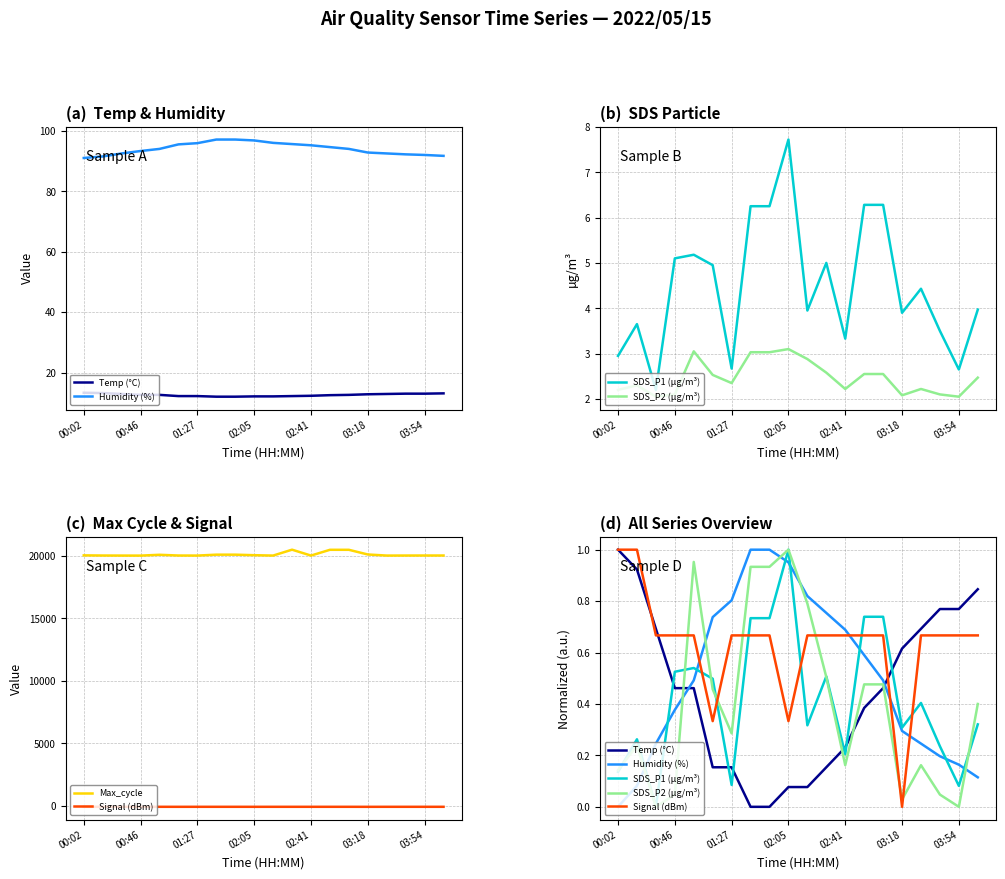

What is the difference between the maximum and second lowest values in the SDS_P1 (µg/m³) series?

0.9